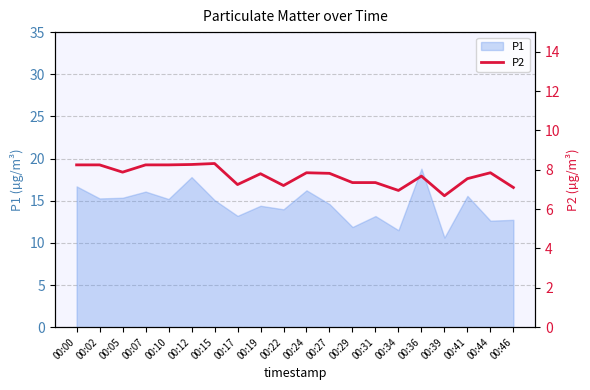

The P1 series shows 19.7 at 00:46. True or false?

False